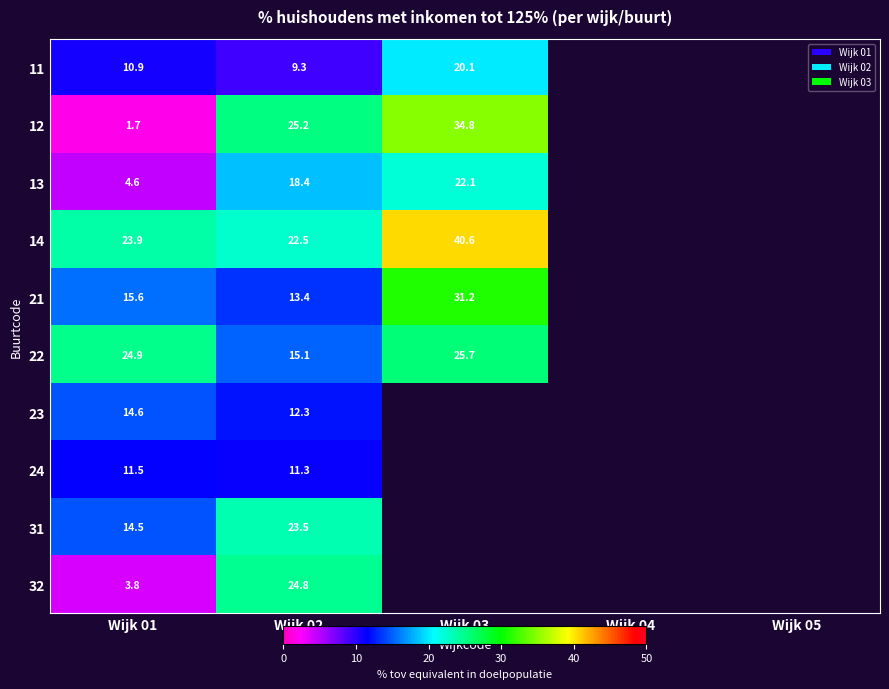

The value of 13 at Wijk 02 is 30.2. True or false?

False